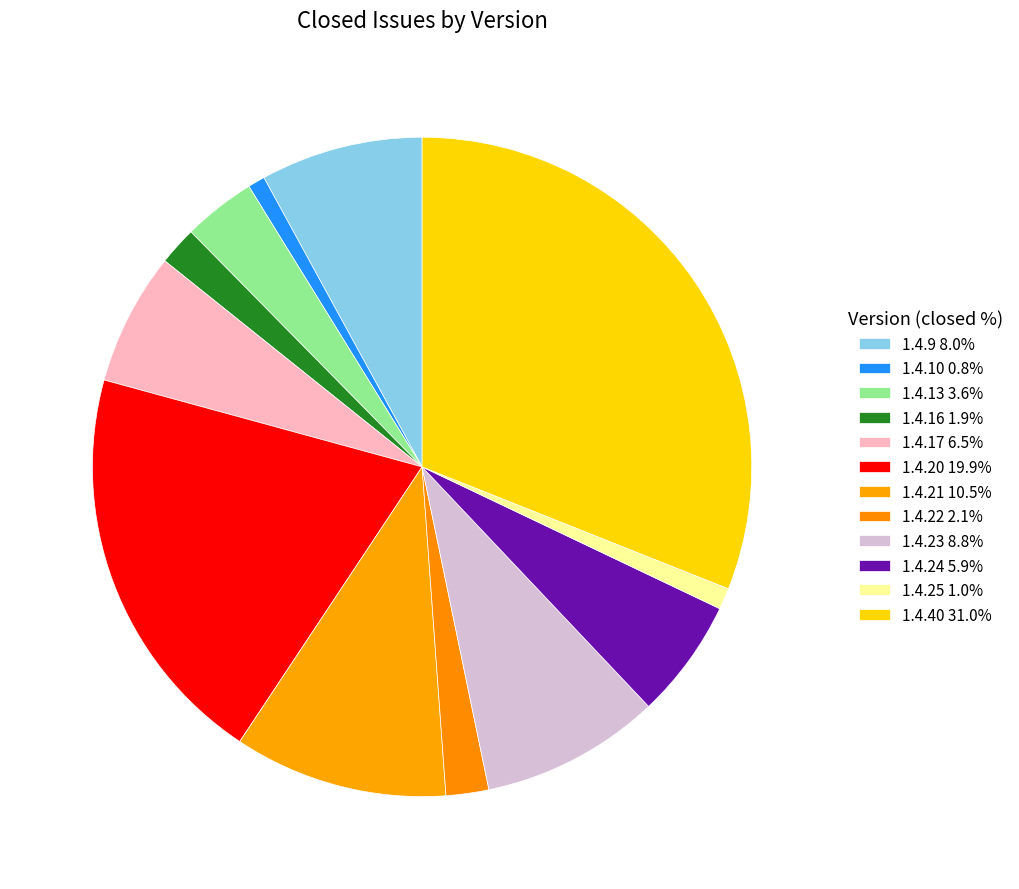

Is it true that 1.4.21 is 24% of the pie?

False